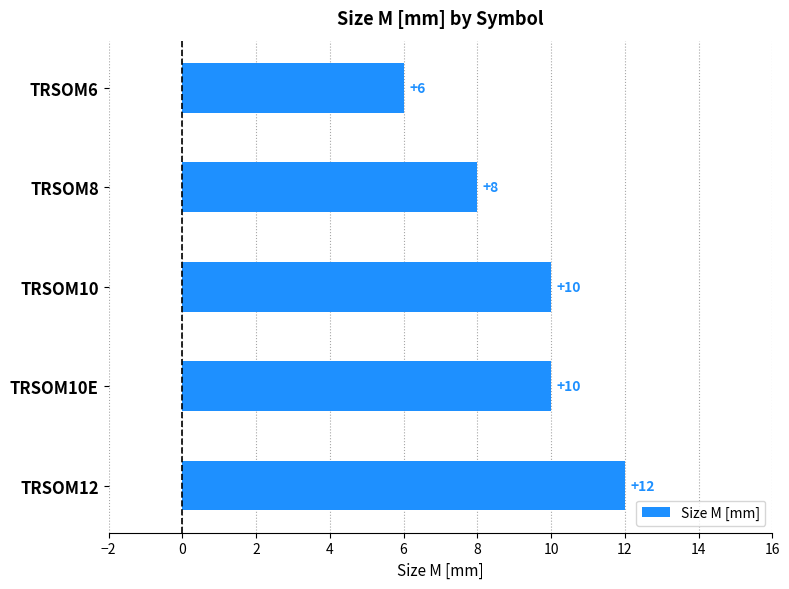

What is the minimum value shown in the chart?

6